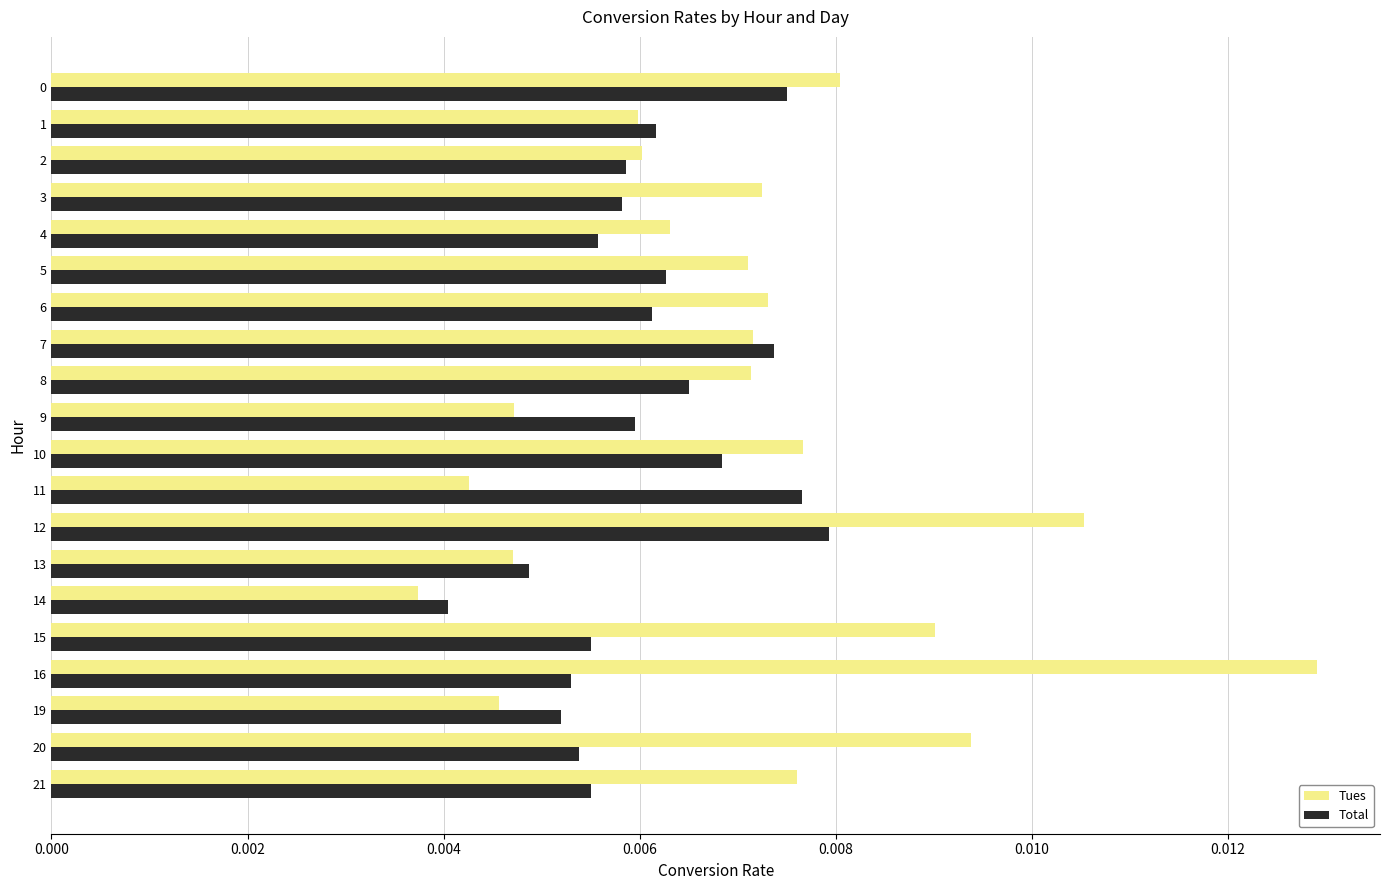

Which series has the largest total across all categories?

Tues